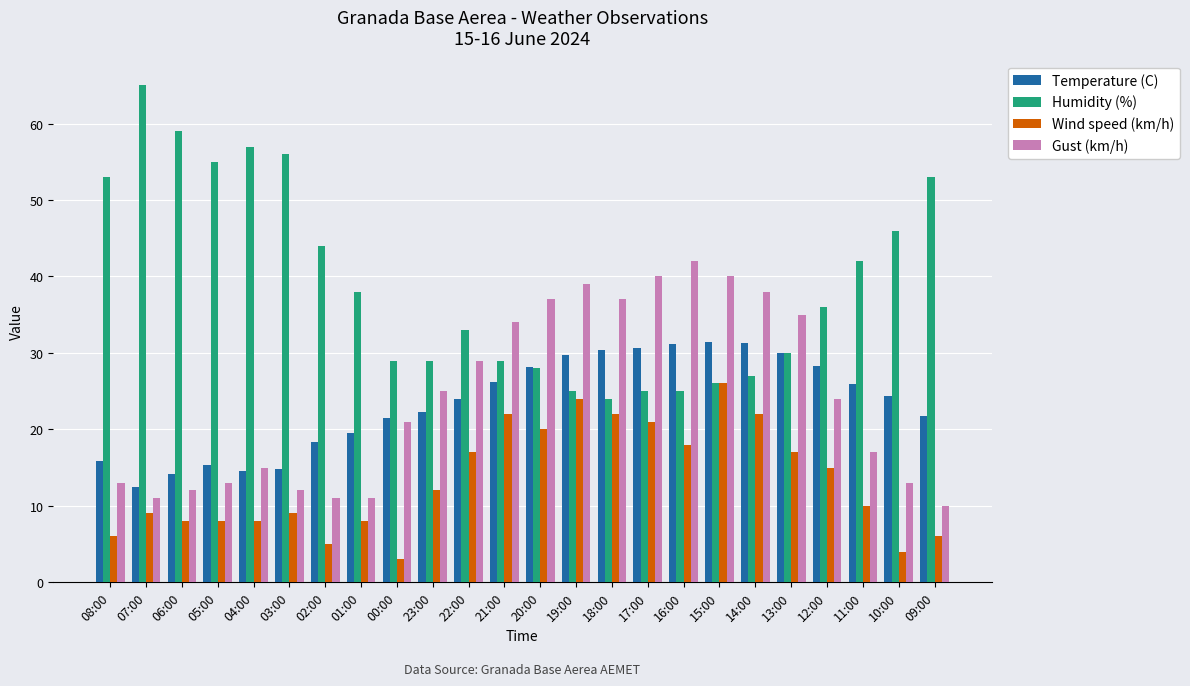

What is the difference between the highest and lowest values at 03:00?

47.0